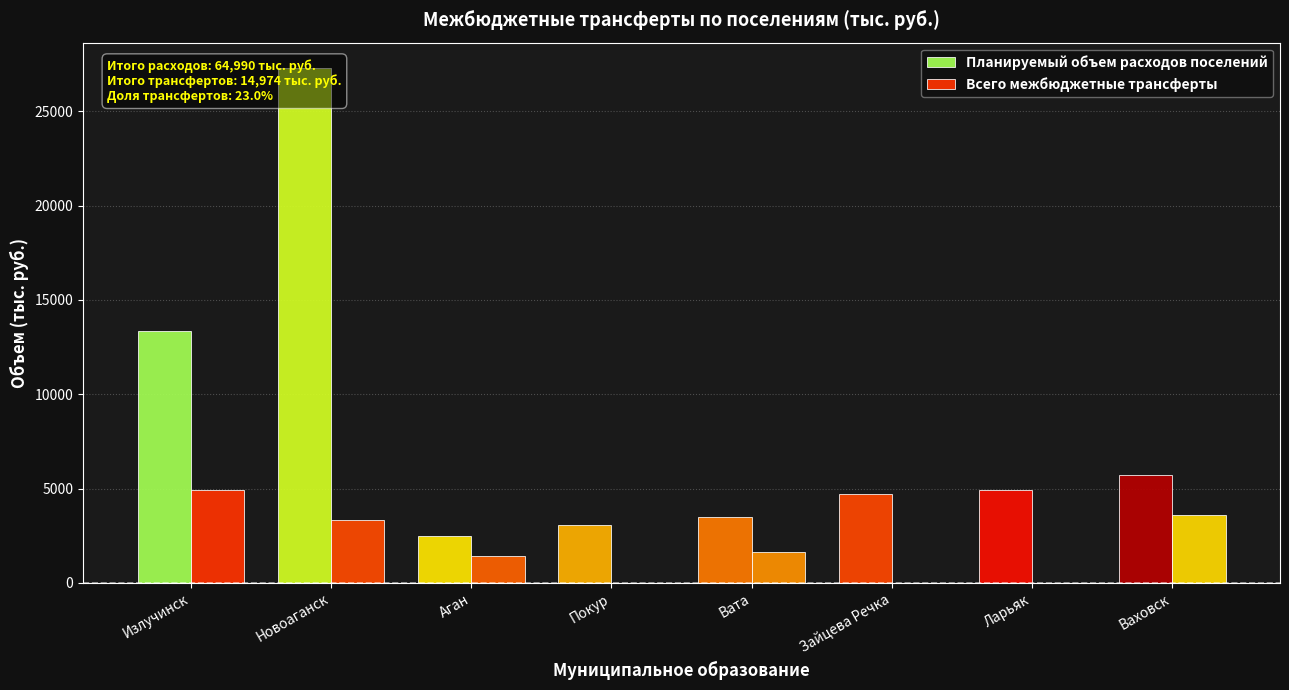

What is the greatest value displayed?

27280.9